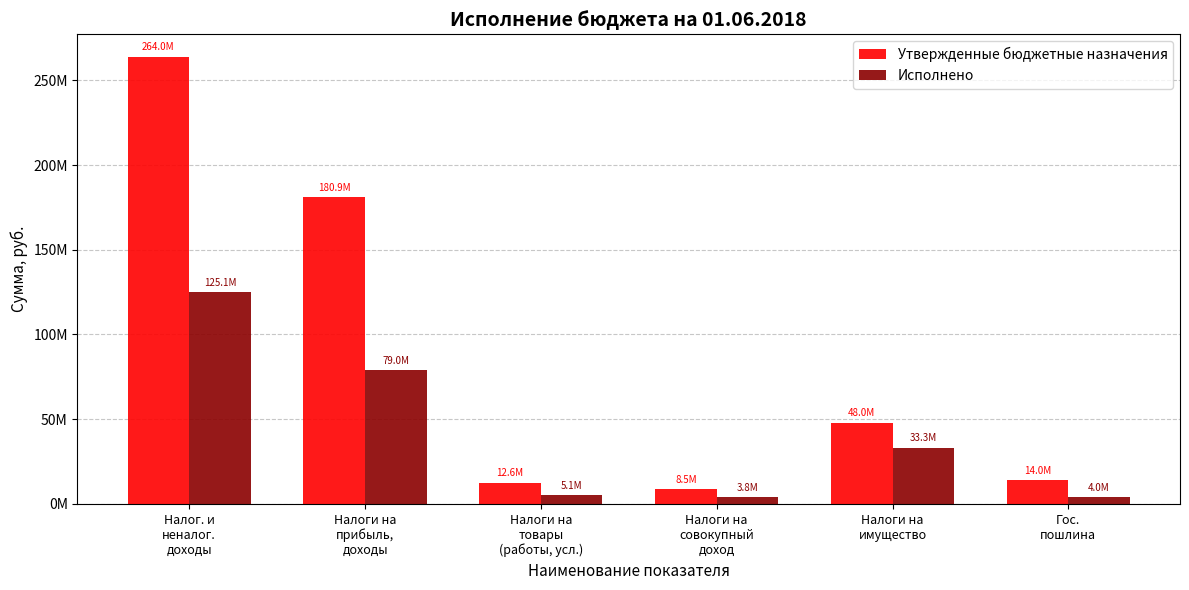

Rank the series at Налог. и
неналог.
доходы from lowest to highest value.

Исполнено, Утвержденные бюджетные назначения